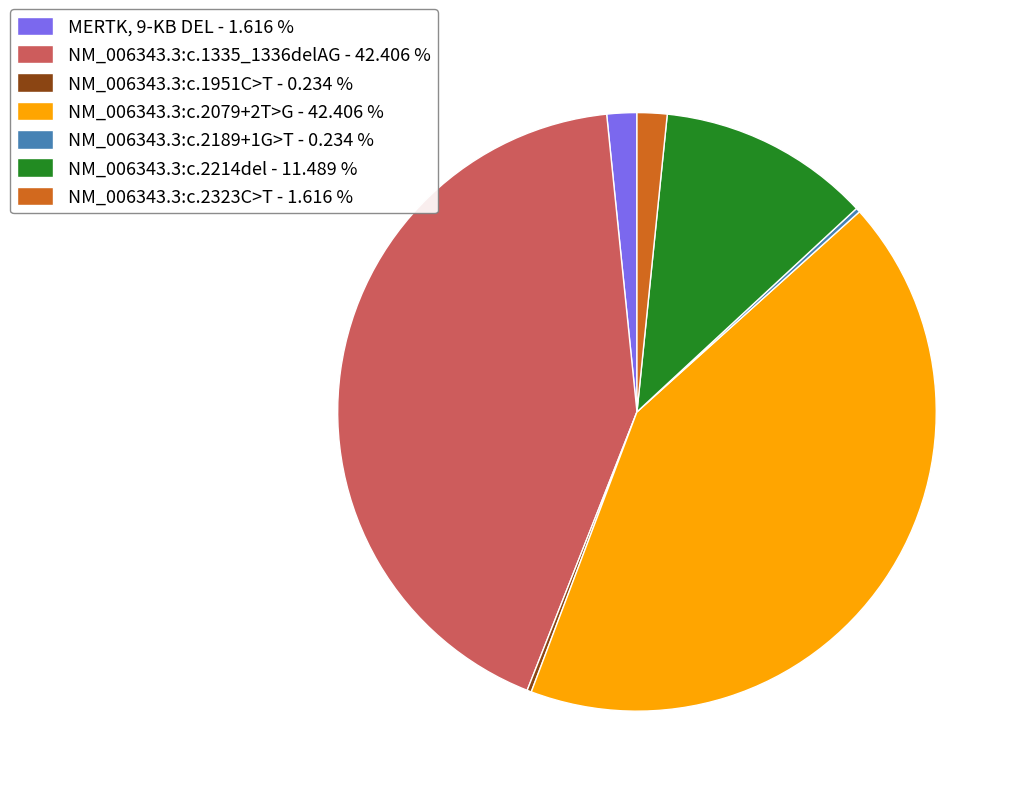

Is there any slice that represents more than half of the pie?

No